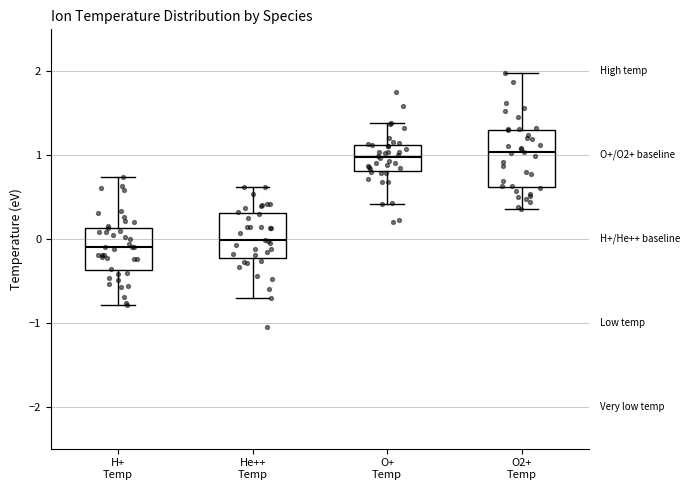

Comparing the boxes themselves (not the whiskers), which one is the tallest?

O2+ Temp